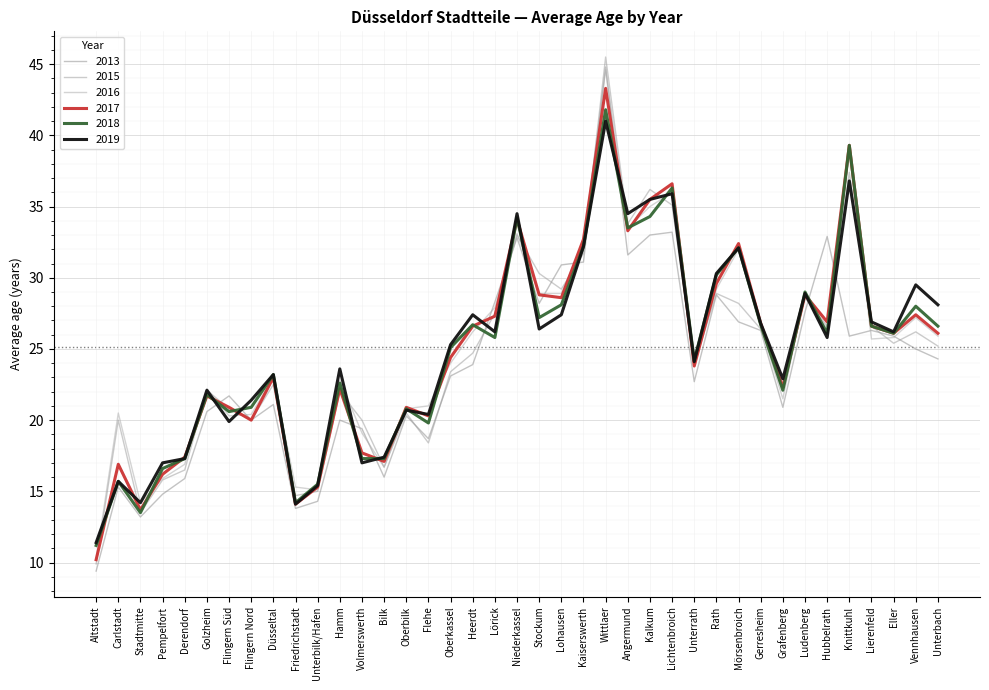

Reading right to left, what are all the values shown in this chart?

2013: Unterbach=24.3	Vennhausen=25.0	Eller=25.9	Lierenfeld=26.3	Knittkuhl=25.9	Hubbelrath=32.9	Ludenberg=27.6	Grafenberg=20.9	Gerresheim=26.3	Mörsenbroich=26.9	Rath=28.8	Unterrath=22.7	Lichtenbroich=33.2	Kalkum=33.0	Angermund=31.6	Wittlaer=44.8	Kaiserswerth=31.1	Lohausen=30.9	Stockum=28.2	Niederkassel=32.8	Lörick=28.3	Heerdt=23.9	Oberkassel=23.1	Flehe=18.7	Oberbilk=20.3	Bilk=16.0	Volmerswerth=19.4	Hamm=20.0	Unterbilk/Hafen=14.3	Friedrichstadt=13.8	Düsseltal=21.1	Flingern Nord=20.0	Flingern Süd=21.7	Golzheim=20.6	Derendorf=15.9	Pempelfort=14.8	Stadtmitte=13.2	Carlstadt=15.3	Altstadt=9.4
2015: Unterbach=25.2	Vennhausen=26.2	Eller=25.4	Lierenfeld=26.6	Knittkuhl=37.4	Hubbelrath=26.6	Ludenberg=28.6	Grafenberg=22.3	Gerresheim=26.4	Mörsenbroich=28.2	Rath=28.9	Unterrath=23.9	Lichtenbroich=35.1	Kalkum=36.2	Angermund=33.8	Wittlaer=45.5	Kaiserswerth=31.7	Lohausen=29.2	Stockum=30.3	Niederkassel=33.0	Lörick=27.5	Heerdt=24.7	Oberkassel=23.4	Flehe=18.4	Oberbilk=20.5	Bilk=16.7	Volmerswerth=20.0	Hamm=22.0	Unterbilk/Hafen=15.0	Friedrichstadt=14.7	Düsseltal=22.5	Flingern Nord=20.0	Flingern Süd=20.8	Golzheim=22.1	Derendorf=16.5	Pempelfort=15.8	Stadtmitte=13.5	Carlstadt=20.0	Altstadt=9.9
2017: Unterbach=26.1	Vennhausen=27.4	Eller=26.1	Lierenfeld=26.6	Knittkuhl=39.3	Hubbelrath=26.9	Ludenberg=28.8	Grafenberg=22.3	Gerresheim=26.8	Mörsenbroich=32.4	Rath=29.6	Unterrath=23.8	Lichtenbroich=36.6	Kalkum=35.5	Angermund=33.3	Wittlaer=43.3	Kaiserswerth=32.7	Lohausen=28.6	Stockum=28.8	Niederkassel=34.1	Lörick=27.3	Heerdt=26.6	Oberkassel=24.4	Flehe=20.3	Oberbilk=20.9	Bilk=17.1	Volmerswerth=17.7	Hamm=22.2	Unterbilk/Hafen=15.3	Friedrichstadt=14.1	Düsseltal=23.0	Flingern Nord=20.0	Flingern Süd=20.9	Golzheim=21.7	Derendorf=17.4	Pempelfort=16.2	Stadtmitte=13.7	Carlstadt=16.9	Altstadt=10.2
2018: Unterbach=26.6	Vennhausen=28.0	Eller=26.1	Lierenfeld=26.6	Knittkuhl=39.3	Hubbelrath=26.1	Ludenberg=29.0	Grafenberg=22.1	Gerresheim=26.7	Mörsenbroich=32.1	Rath=30.2	Unterrath=24.2	Lichtenbroich=36.3	Kalkum=34.3	Angermund=33.5	Wittlaer=41.8	Kaiserswerth=32.2	Lohausen=28.1	Stockum=27.2	Niederkassel=34.2	Lörick=25.8	Heerdt=26.7	Oberkassel=25.1	Flehe=19.8	Oberbilk=20.8	Bilk=17.3	Volmerswerth=17.3	Hamm=22.6	Unterbilk/Hafen=15.5	Friedrichstadt=14.2	Düsseltal=23.2	Flingern Nord=20.9	Flingern Süd=20.6	Golzheim=21.8	Derendorf=17.3	Pempelfort=16.6	Stadtmitte=13.5	Carlstadt=15.7	Altstadt=11.2
2019: Unterbach=28.1	Vennhausen=29.5	Eller=26.2	Lierenfeld=26.9	Knittkuhl=36.8	Hubbelrath=25.8	Ludenberg=28.9	Grafenberg=22.9	Gerresheim=26.8	Mörsenbroich=32.1	Rath=30.3	Unterrath=24.1	Lichtenbroich=35.9	Kalkum=35.5	Angermund=34.5	Wittlaer=41.0	Kaiserswerth=32.2	Lohausen=27.4	Stockum=26.4	Niederkassel=34.5	Lörick=26.2	Heerdt=27.4	Oberkassel=25.3	Flehe=20.4	Oberbilk=20.7	Bilk=17.4	Volmerswerth=17.0	Hamm=23.6	Unterbilk/Hafen=15.4	Friedrichstadt=14.1	Düsseltal=23.2	Flingern Nord=21.4	Flingern Süd=19.9	Golzheim=22.1	Derendorf=17.3	Pempelfort=17.0	Stadtmitte=14.2	Carlstadt=15.7	Altstadt=11.4
2016: Unterbach=25.9	Vennhausen=27.2	Eller=25.8	Lierenfeld=25.7	Knittkuhl=38.8	Hubbelrath=26.4	Ludenberg=28.9	Grafenberg=21.5	Gerresheim=26.6	Mörsenbroich=32.0	Rath=29.2	Unterrath=24.0	Lichtenbroich=36.0	Kalkum=35.0	Angermund=33.5	Wittlaer=44.6	Kaiserswerth=32.5	Lohausen=28.9	Stockum=28.9	Niederkassel=33.1	Lörick=27.9	Heerdt=26.2	Oberkassel=24.0	Flehe=21.0	Oberbilk=20.8	Bilk=16.7	Volmerswerth=19.1	Hamm=22.8	Unterbilk/Hafen=15.1	Friedrichstadt=15.3	Düsseltal=23.0	Flingern Nord=20.4	Flingern Süd=20.3	Golzheim=22.2	Derendorf=16.9	Pempelfort=15.9	Stadtmitte=14.2	Carlstadt=20.5	Altstadt=10.2